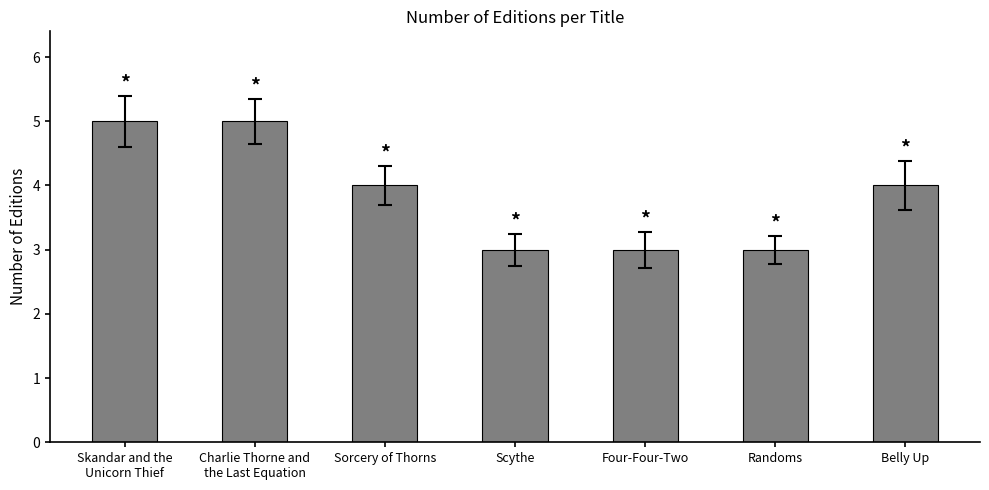

Reading left to right, what are all the values shown in this chart?

Skandar and the
Unicorn Thief=5	Charlie Thorne and
the Last Equation=5	Sorcery of Thorns=4	Scythe=3	Four-Four-Two=3	Randoms=3	Belly Up=4